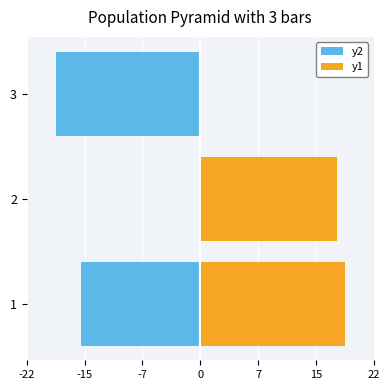

Between 2 and 3, which series saw the biggest shift?

y2